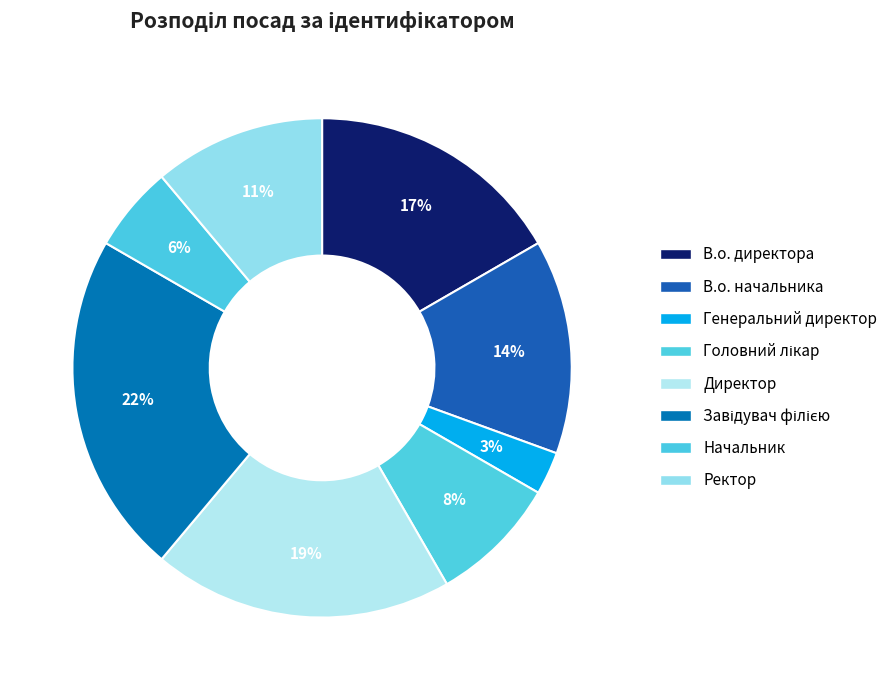

How many segments does this pie chart have?

8